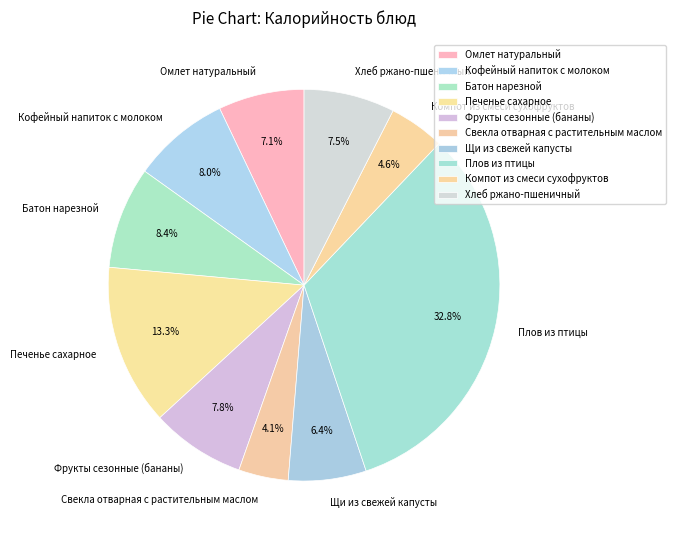

What portion of the pie excludes Батон нарезной?

91.6%